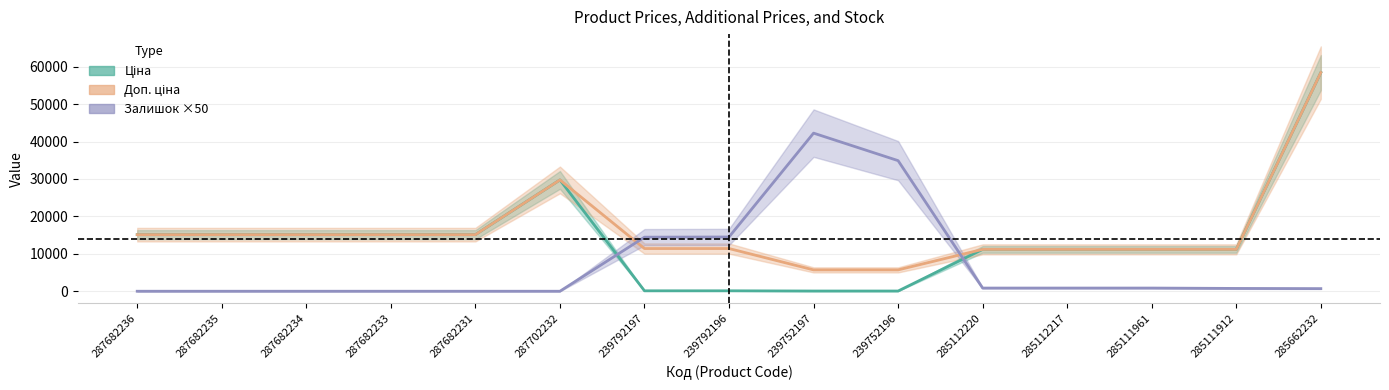

What are all the series names shown in the legend?

Ціна, Доп. ціна, Залишок ×50